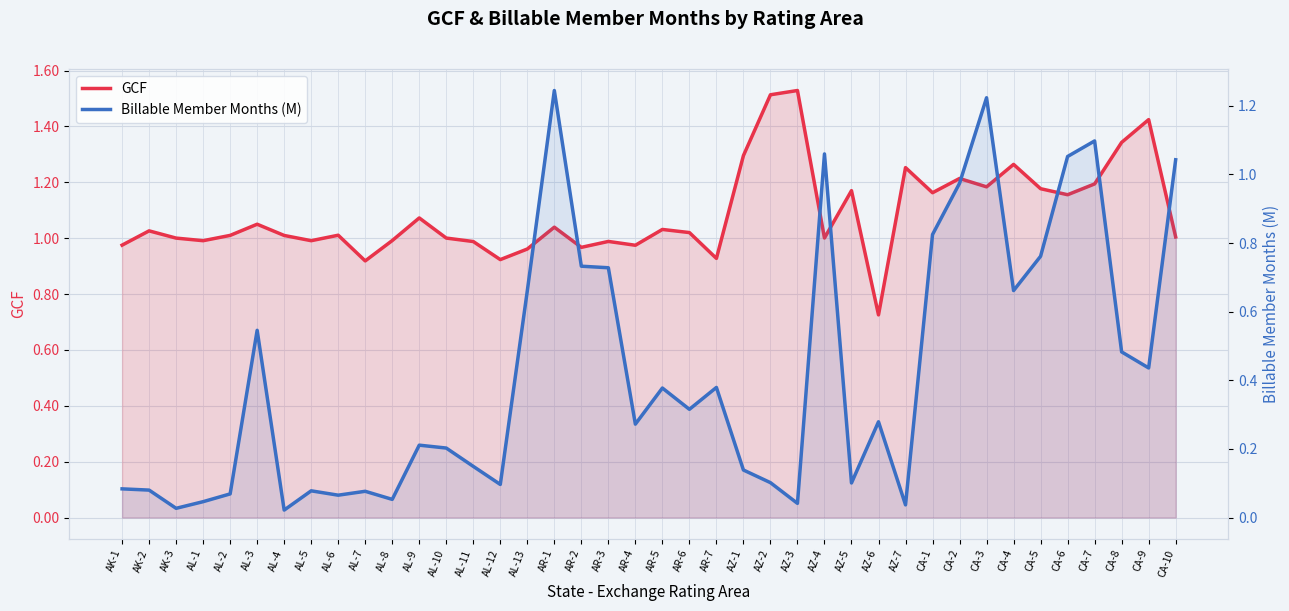

How many times do GCF and Billable Member Months (M) cross each other?

7